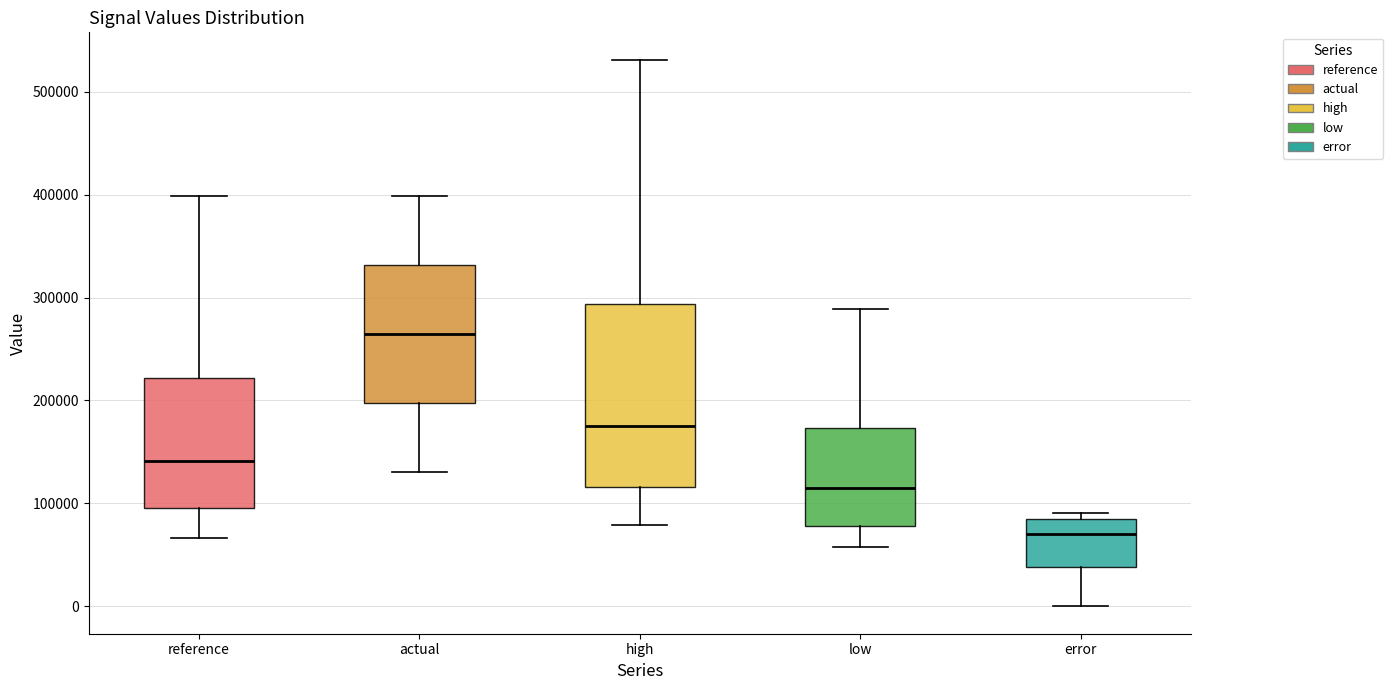

Where does the lower whisker of the box for low end on the y-axis? The values are not printed on the chart, so give them approximately, as read against the axis.

60000